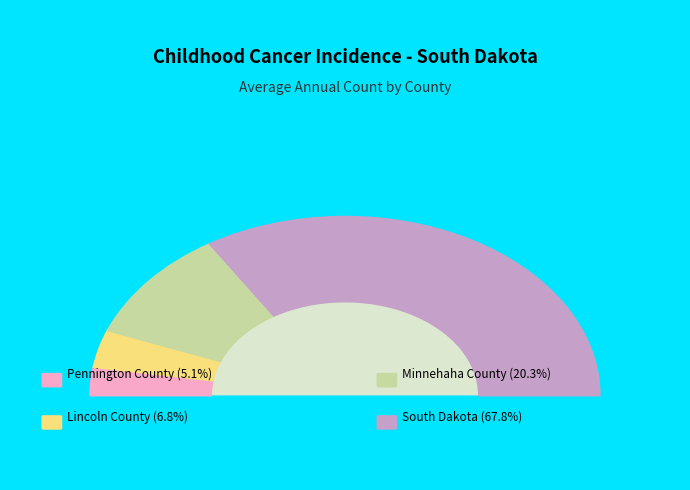

True or false: Minnehaha County accounts for 20% of the total.

True